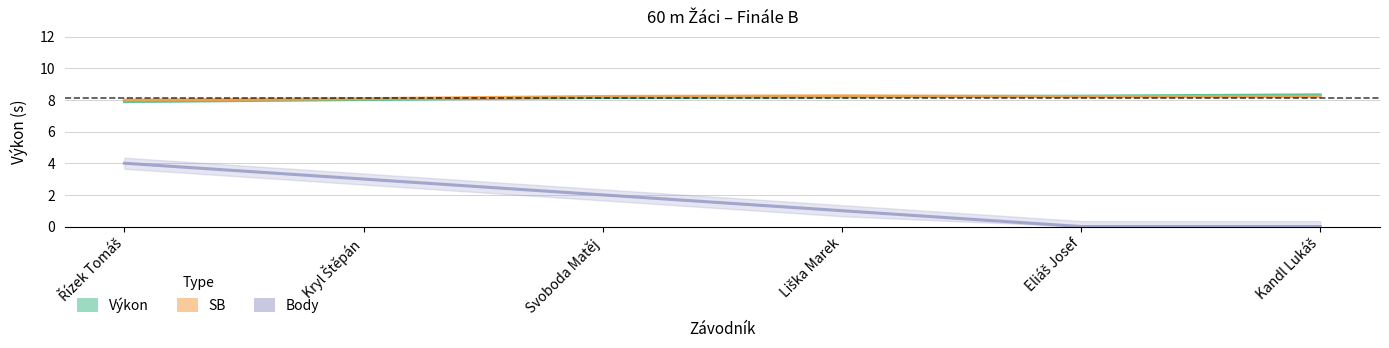

Rank the series at Kryl Štěpán from lowest to highest value.

Body, Výkon, SB